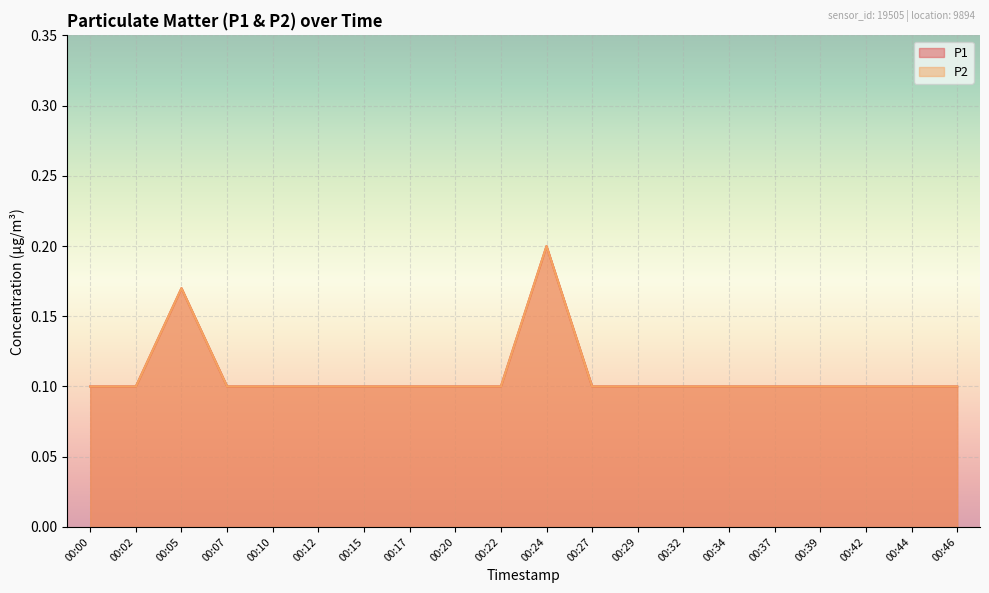

What is the sum of the P2 values at 00:05 and 00:15?

0.3